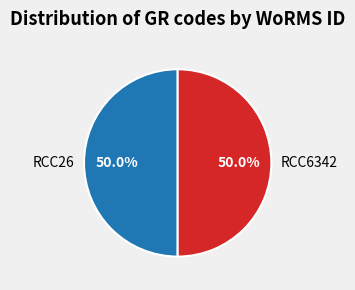

How many segments does this pie chart have?

2